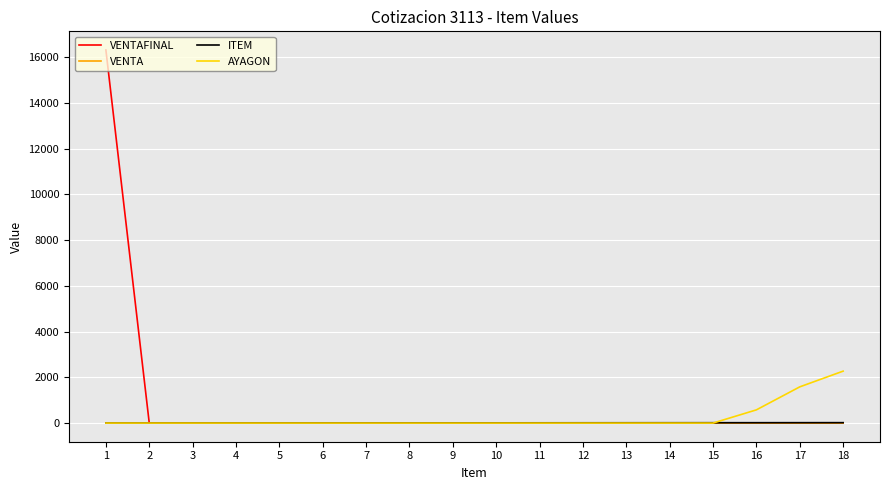

Which series has the widest spread of values?

VENTAFINAL